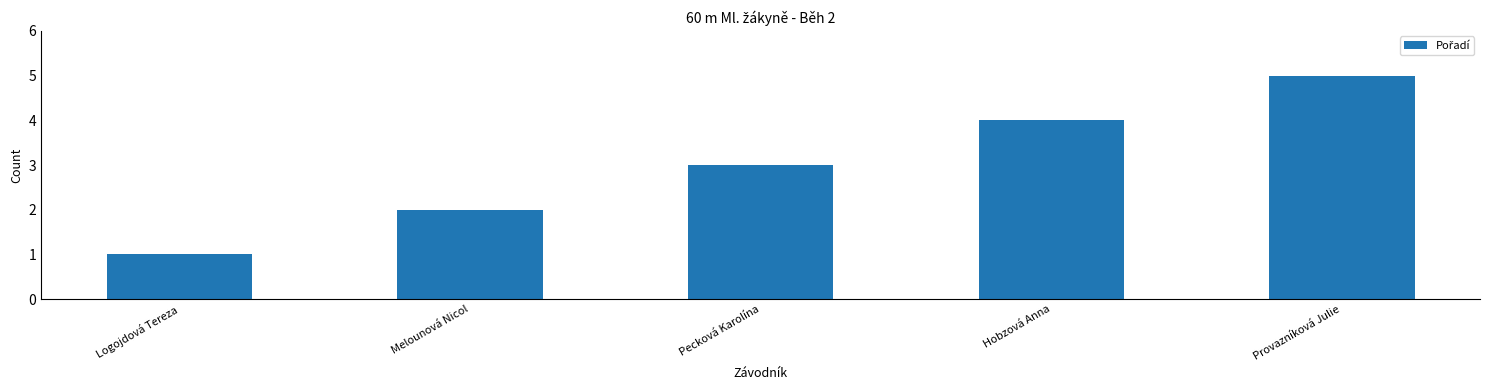

Which category has the highest value across all series?

Provazníková Julie